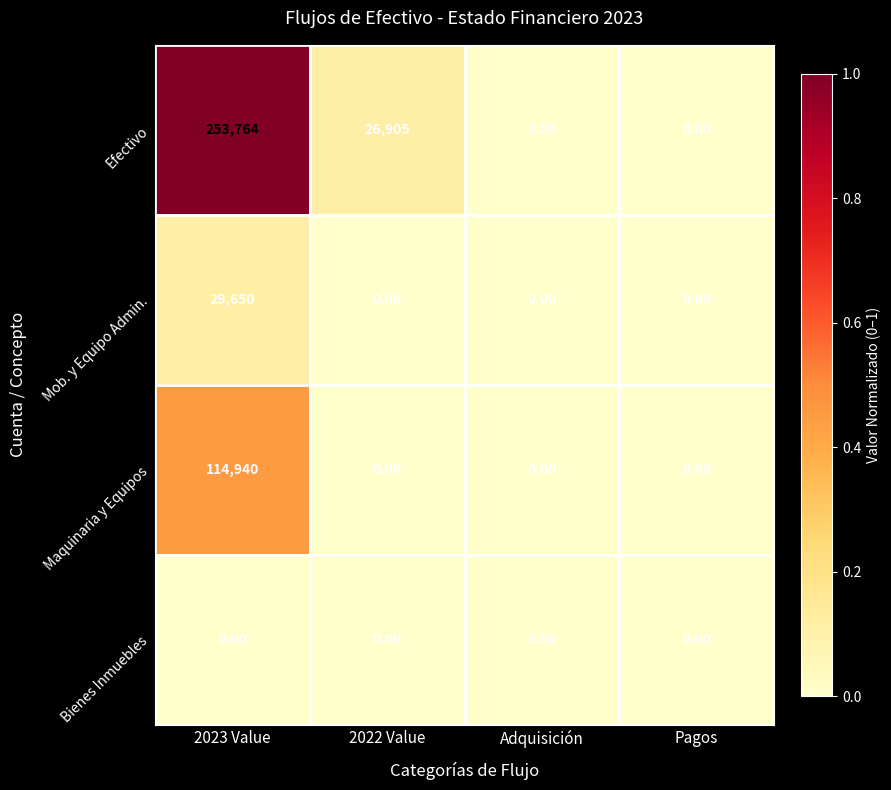

List the series in order of their peak value, highest first.

Efectivo, Maquinaria y Equipos, Mob. y Equipo Admin., Bienes Inmuebles